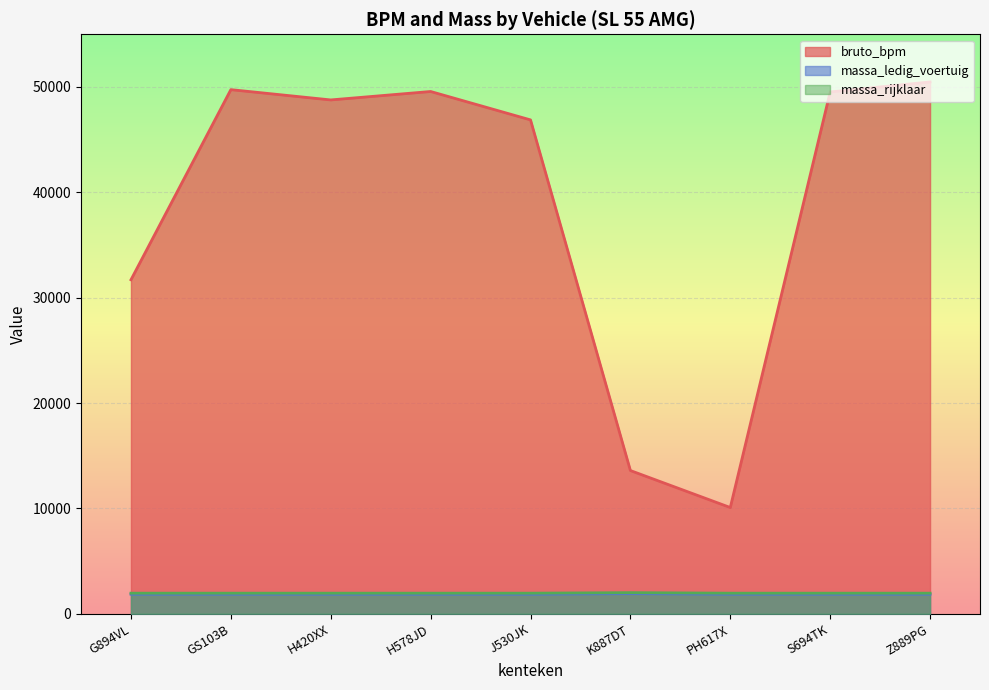

True or false: massa_rijklaar and bruto_bpm cross at least once.

False